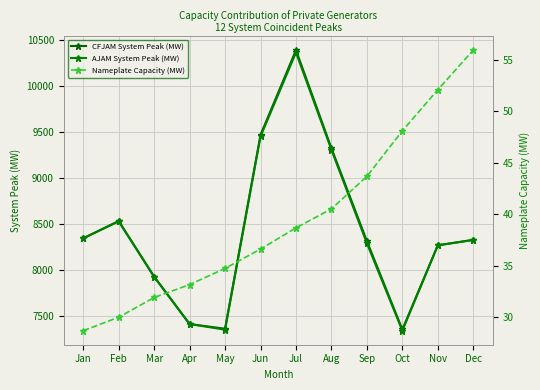

Where is CFJAM System Peak (MW) nearest to the value 8870?

Feb